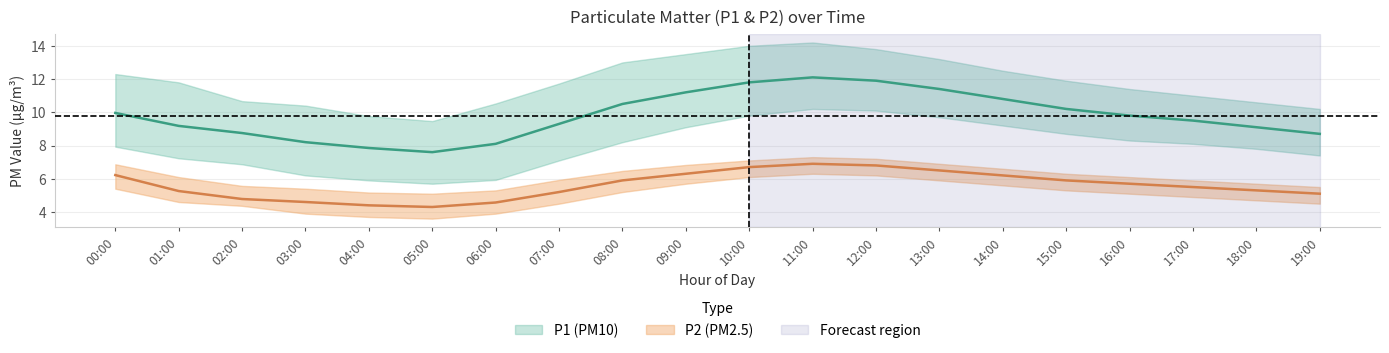

At which category does the chart reach its minimum across all series?

05:00